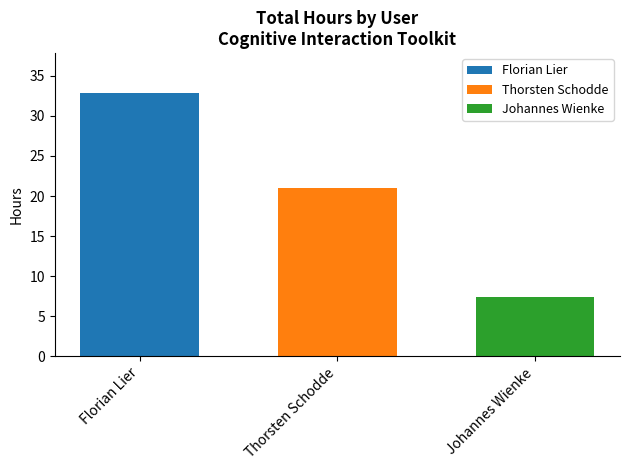

Rank the categories by Florian Lier value from lowest to highest.

Thorsten Schodde